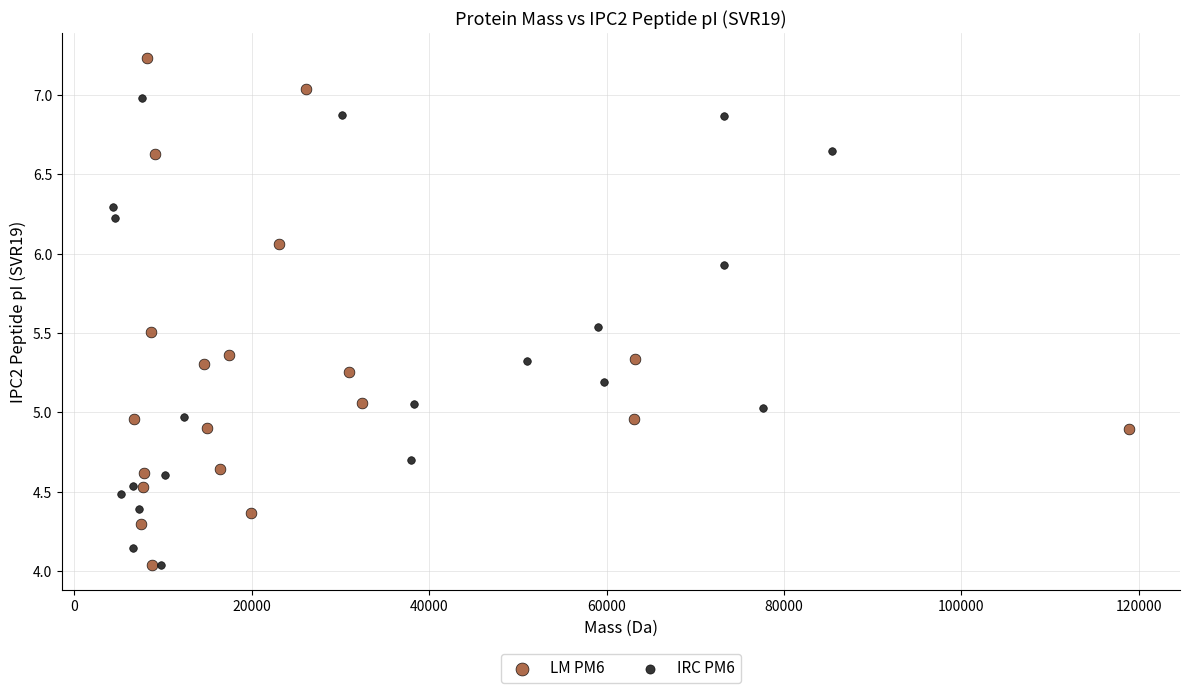

Which series reaches the maximum Y coordinate?

LM PM6